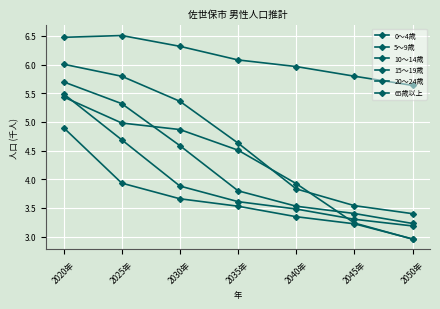

Does the chart have visible grid lines?

Yes